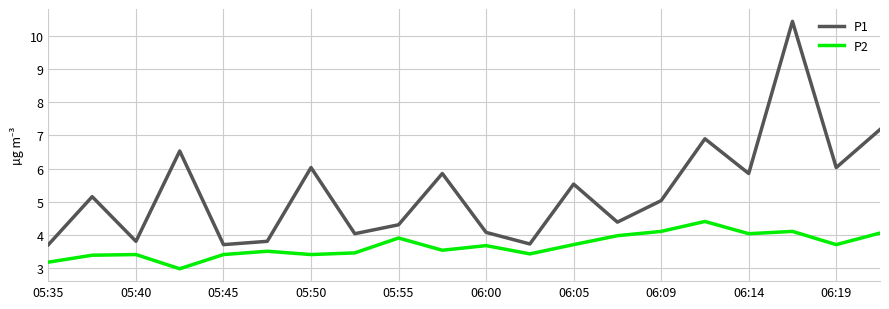

How many series are shown in this chart?

2